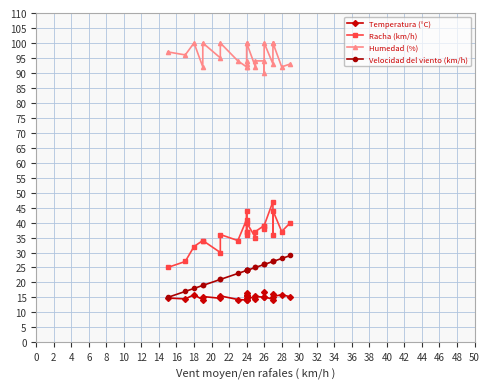

Rank the series by their maximum value, from lowest to highest.

Temperatura (°C), Velocidad del viento (km/h), Racha (km/h), Humedad (%)